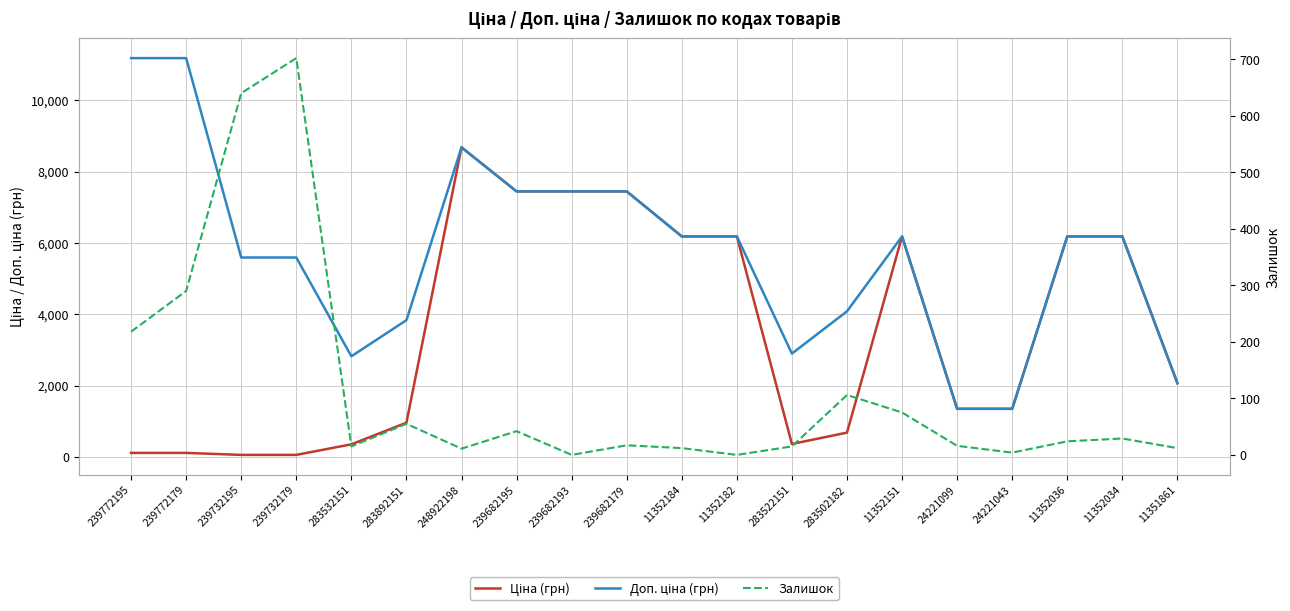

Which has a higher value, 24221043 or 239682195?

239682195